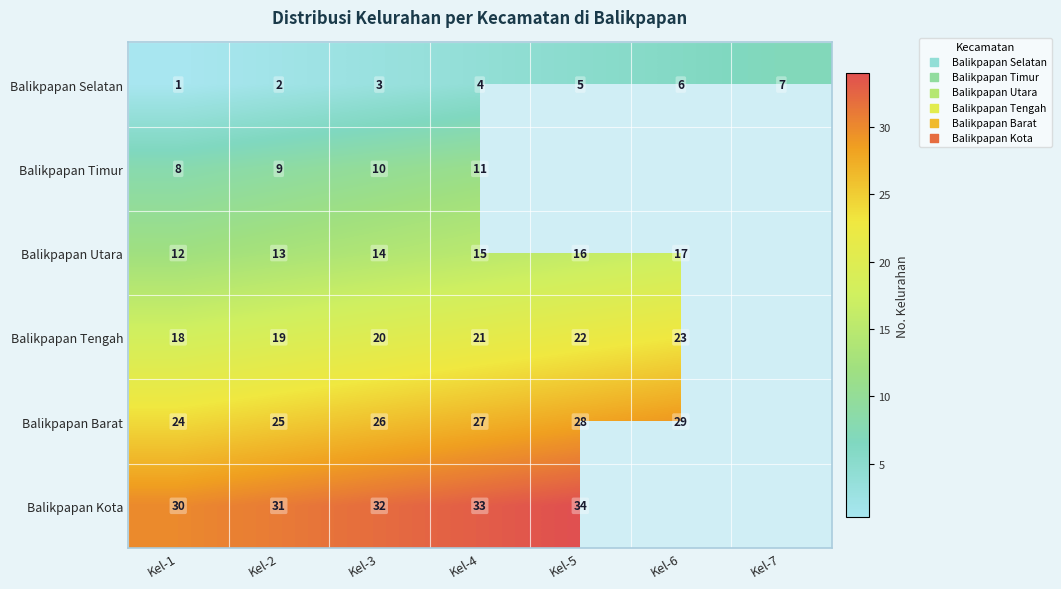

At which label is Balikpapan Selatan closest to 4?

Kel-4